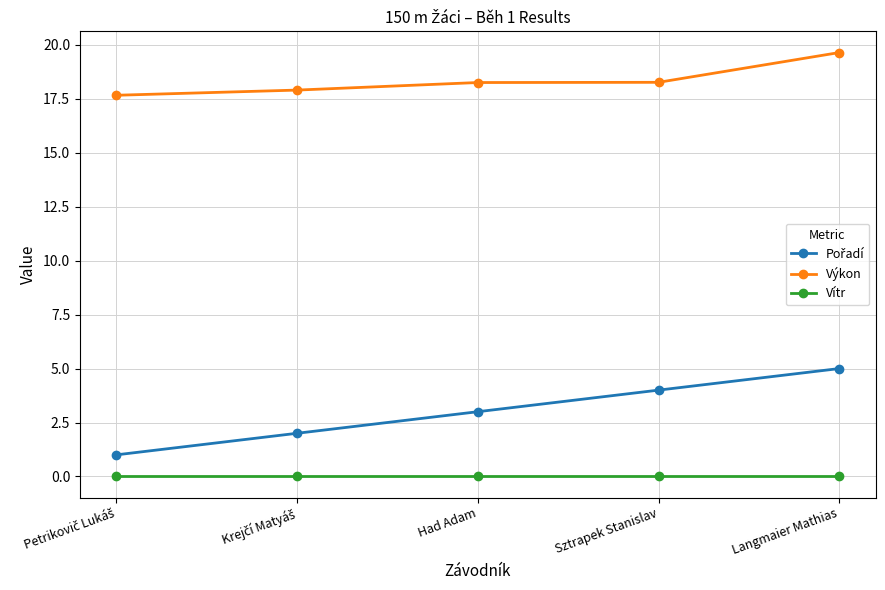

Is it true that Výkon equals 18.3 at Sztrapek Stanislav?

True